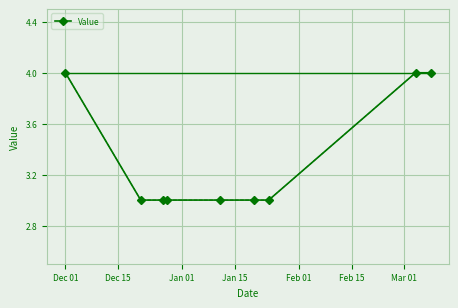

What is the value of the 5th point from the left?

3